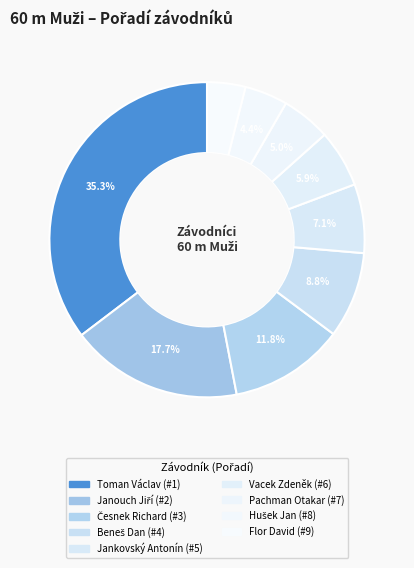

To the nearest percent, what is the average slice percentage?

11%